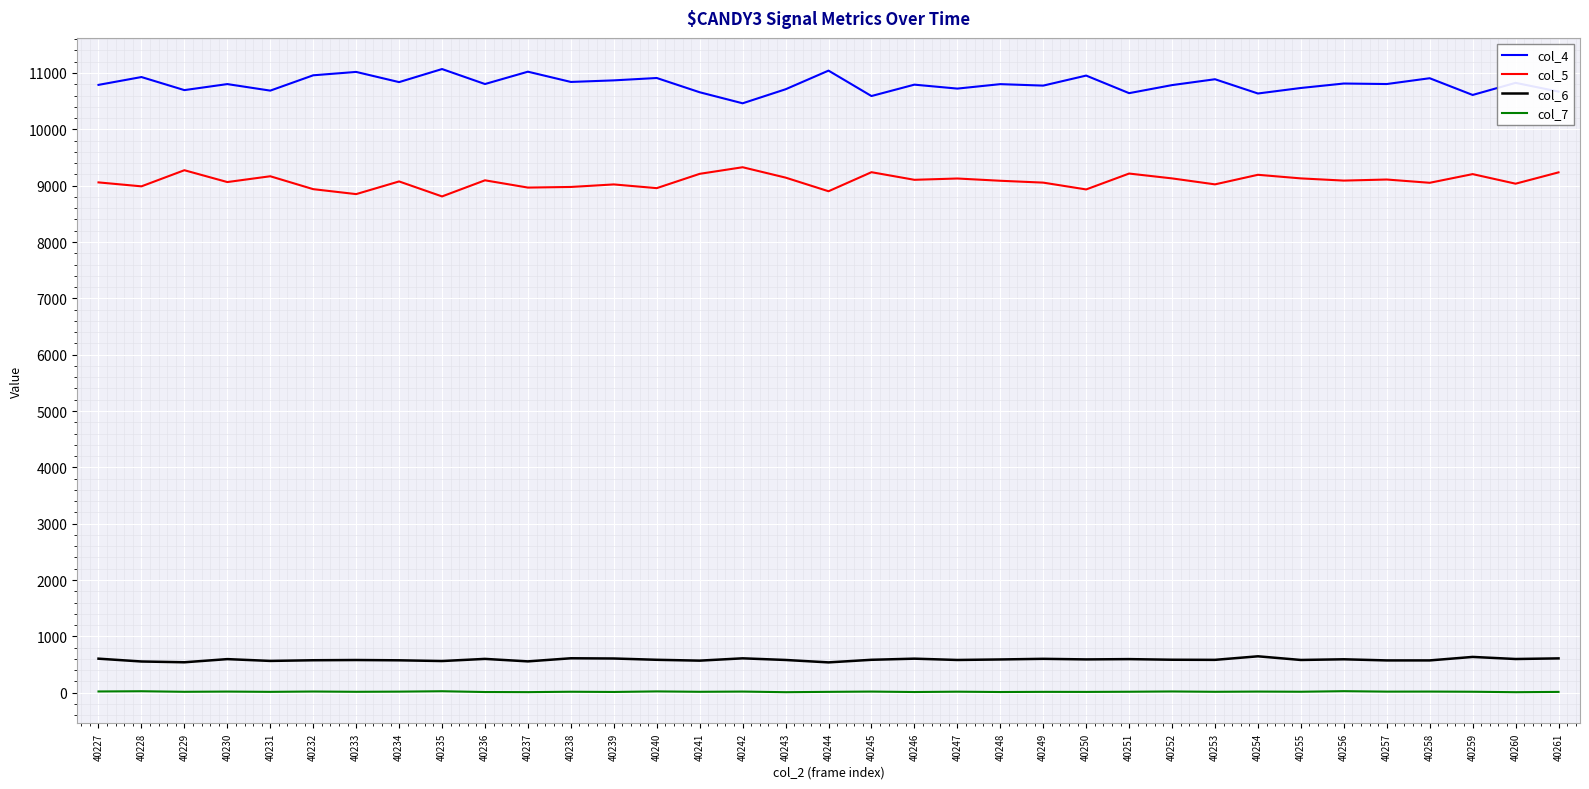

What is the difference between the maximum and minimum values in the col_6 series?

108